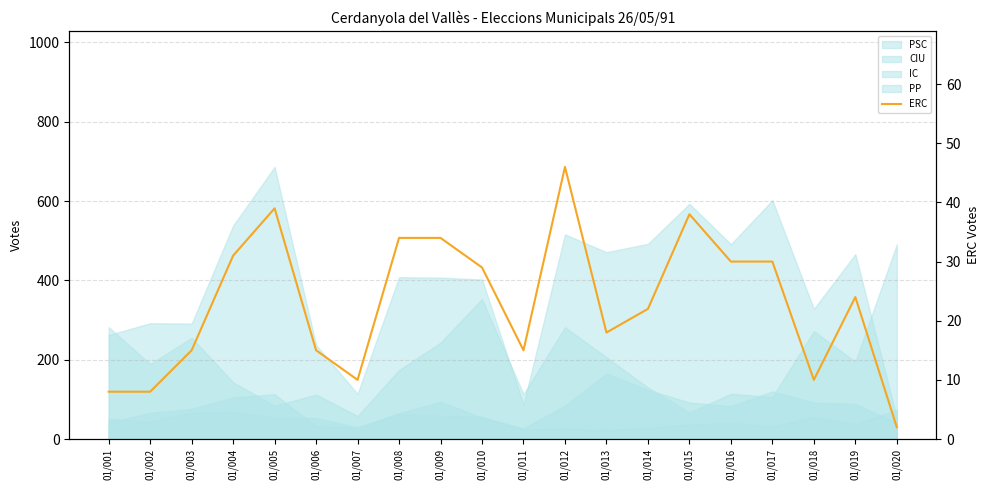

True or false: there are more than 1 points higher than both neighbors.

True